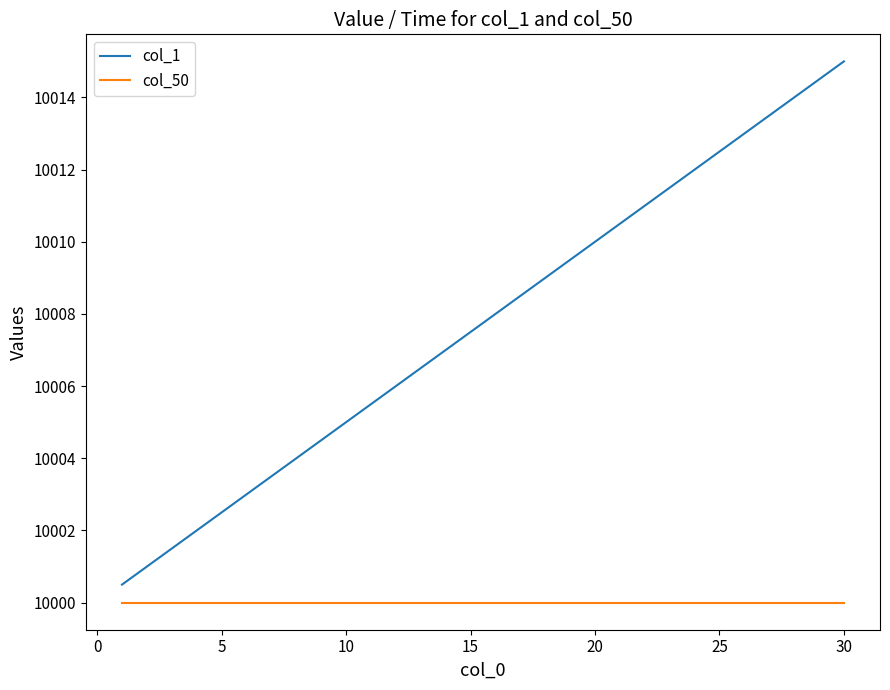

What is the lowest value of the col_50 series?

10000.0